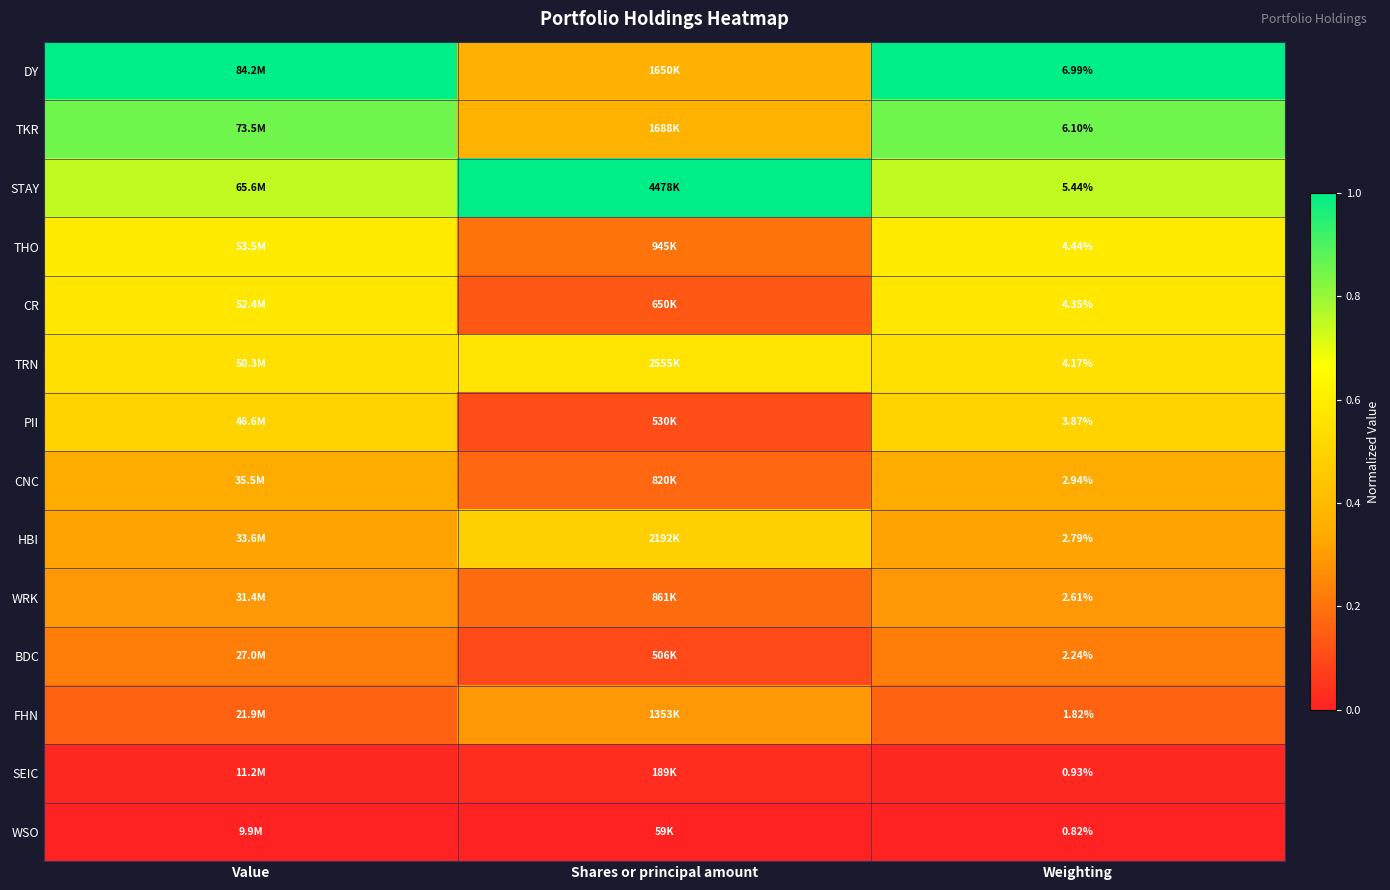

At which category is the sum across all series the highest?

Value